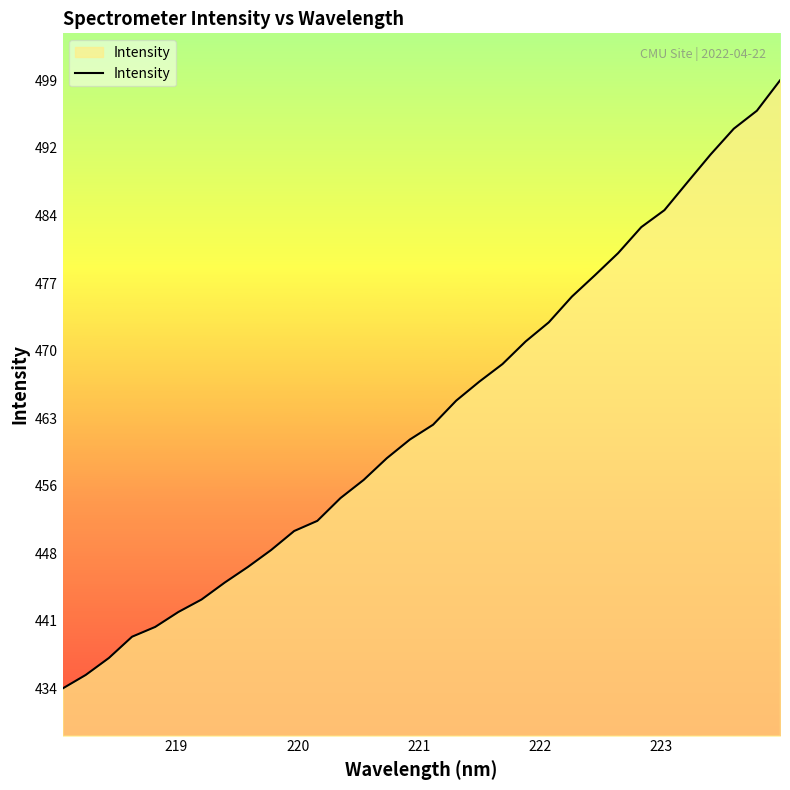

What is the difference between the maximum and minimum values?

64.6